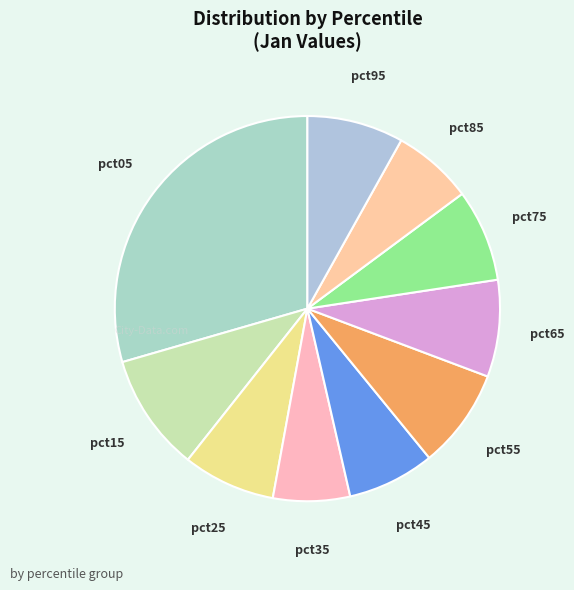

Is there any slice that represents more than half of the pie?

No